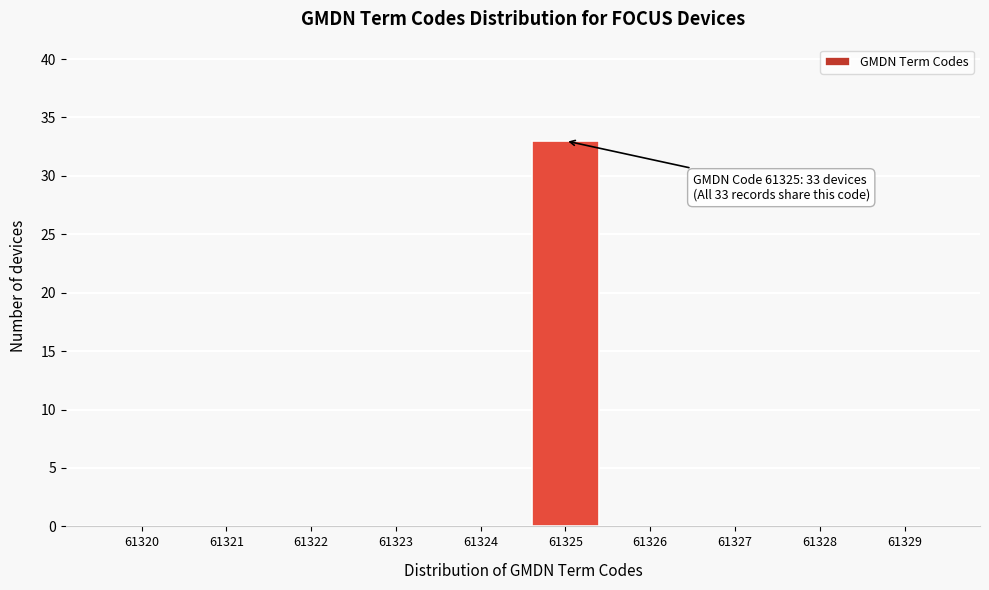

Reading right to left, extract all data points from this chart.

61329=0	61328=0	61327=0	61326=0	61325=33	61324=0	61323=0	61322=0	61321=0	61320=0